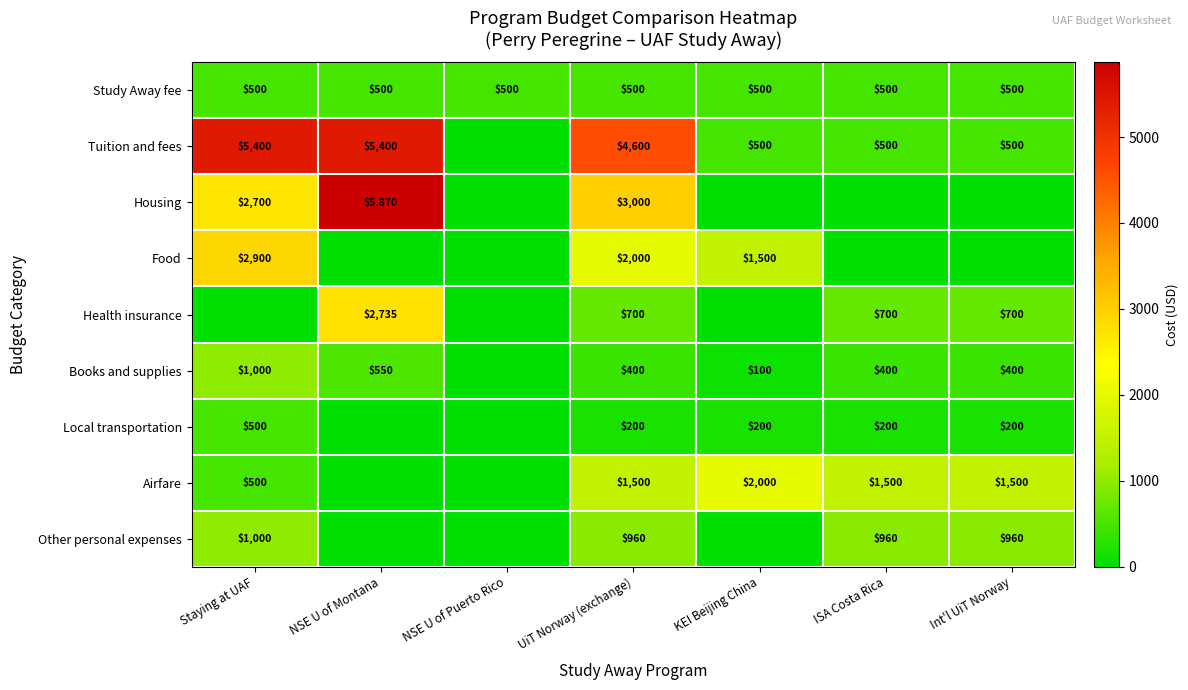

Is it true that Other personal expenses equals 960 at UiT Norway (exchange)?

True